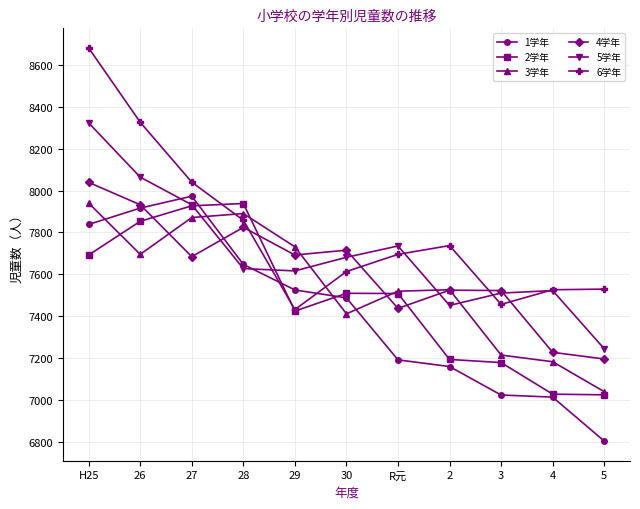

Which category has the lowest value across all series?

5